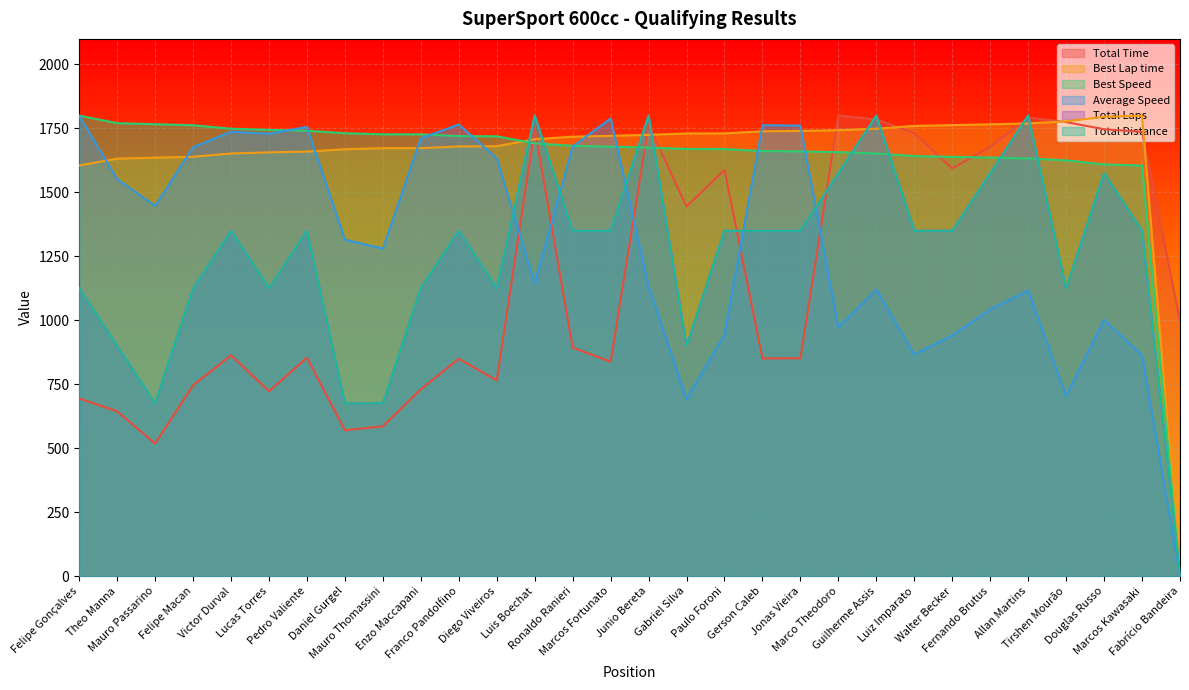

What is the sum of the Total Time values at Guilherme Assis and Daniel Gurgel?

2355.5